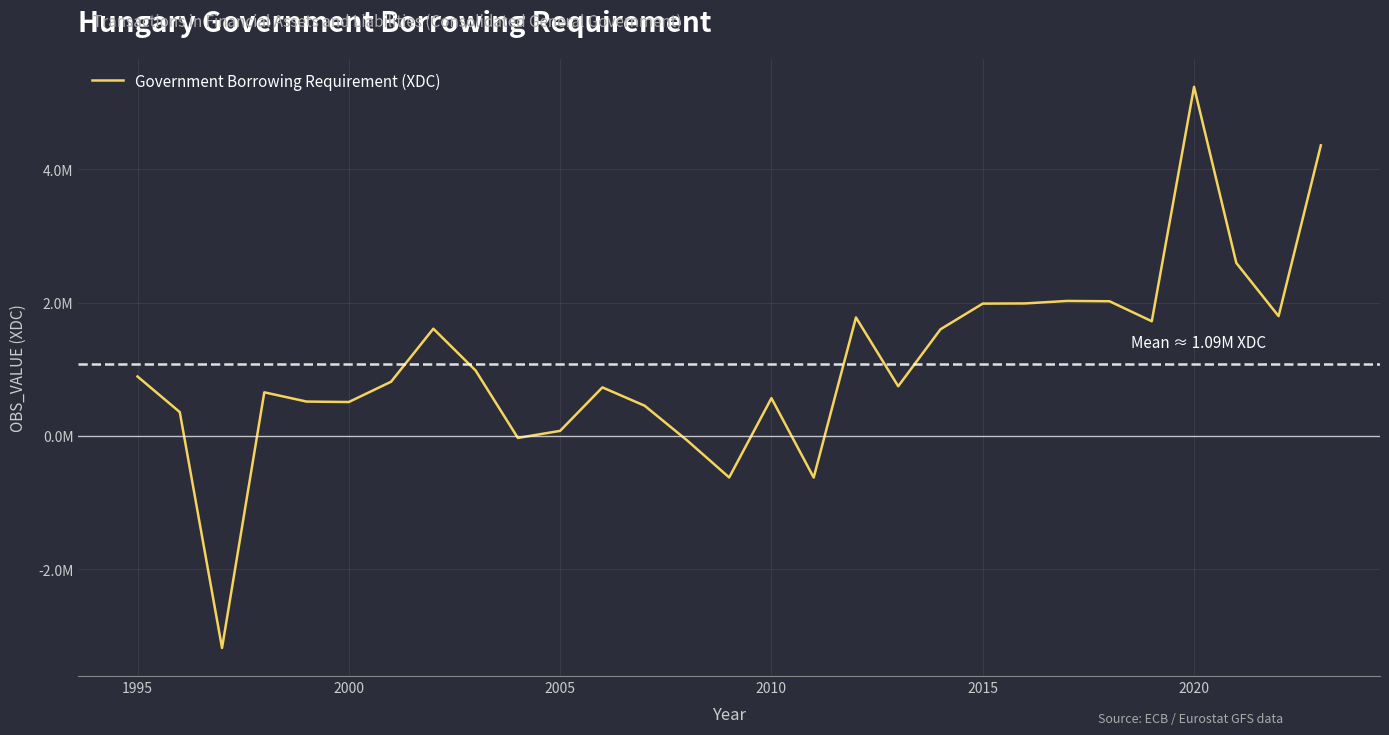

How many interior local valleys (lower than both neighbors) does the data have?

8